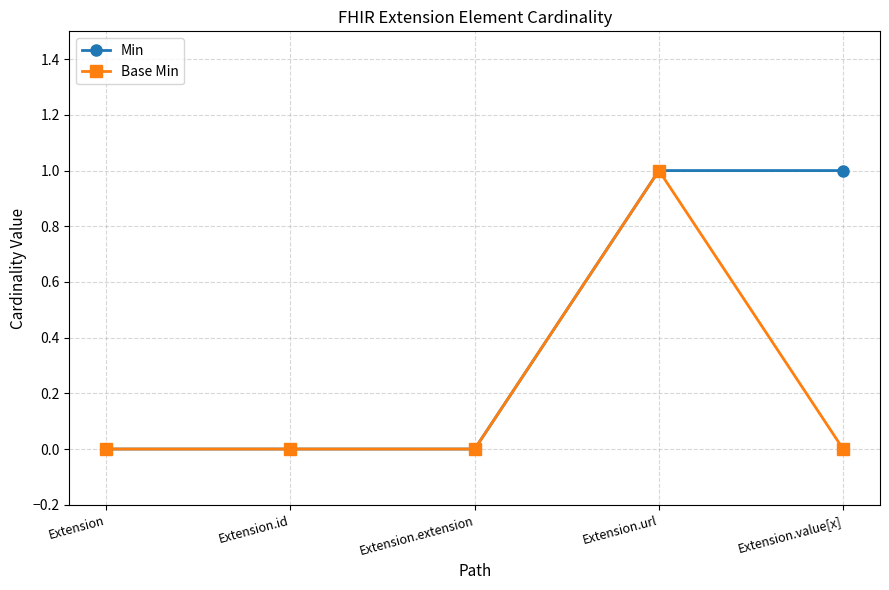

What is the spread (max minus min) of values at Extension.value[x]?

1